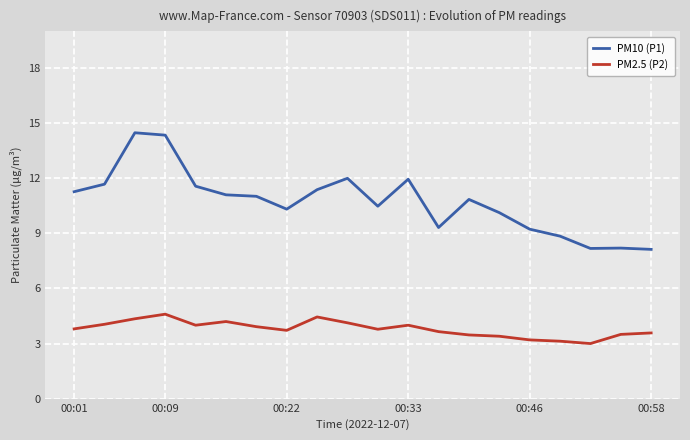

Rank the series by their average value, from lowest to highest.

PM2.5 (P2), PM10 (P1)